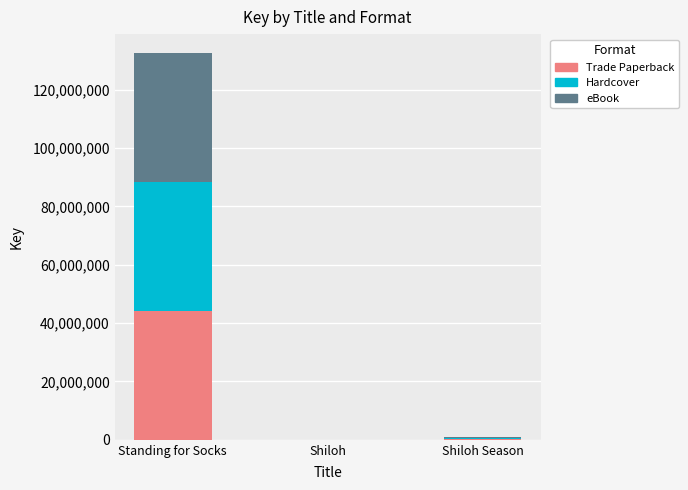

At which category is the sum across all series the highest?

Standing for Socks